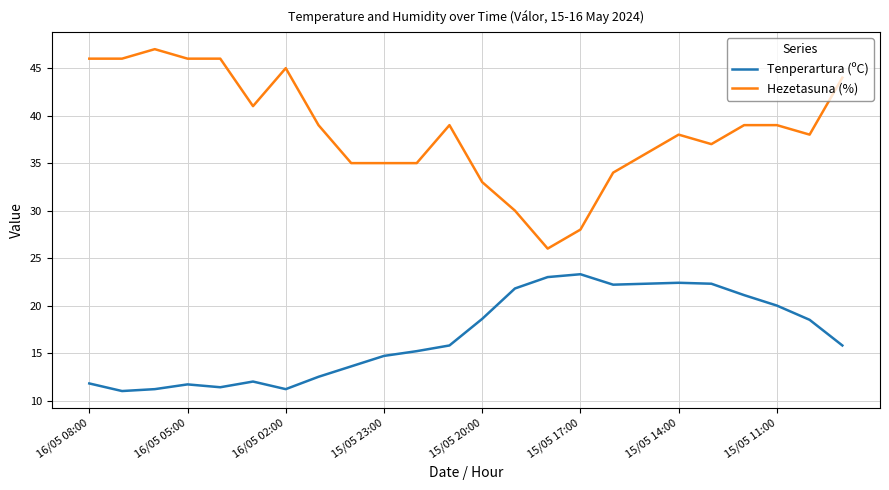

True or false: Hezetasuna (%) and Tenperartura (ºC) intersect in this chart.

False